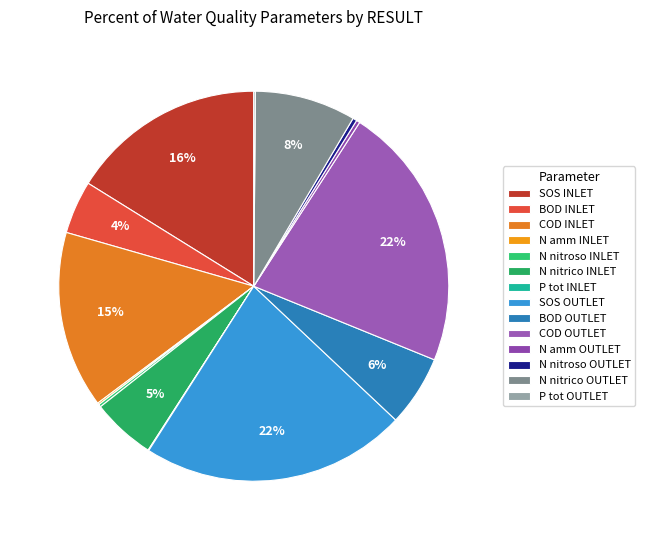

What portion of the pie excludes P tot INLET?

99.9%